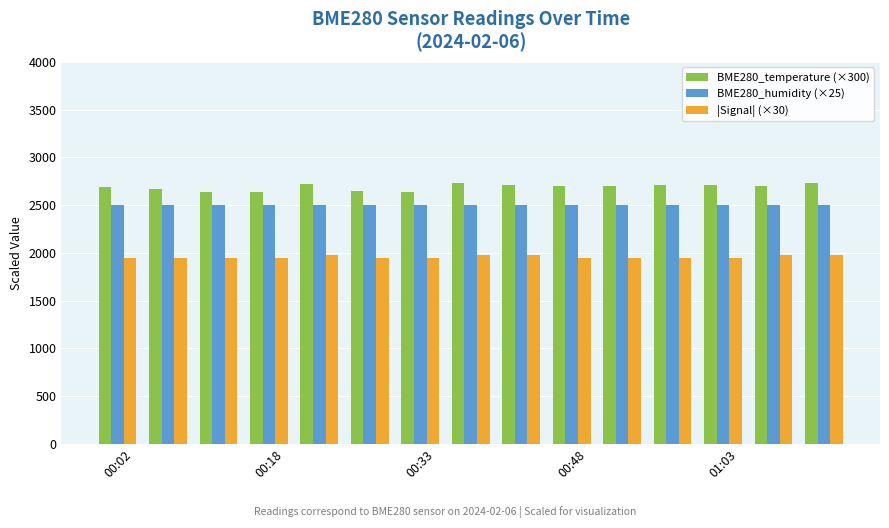

What is the sum of all BME280_temperature (×300) values?

40314.0